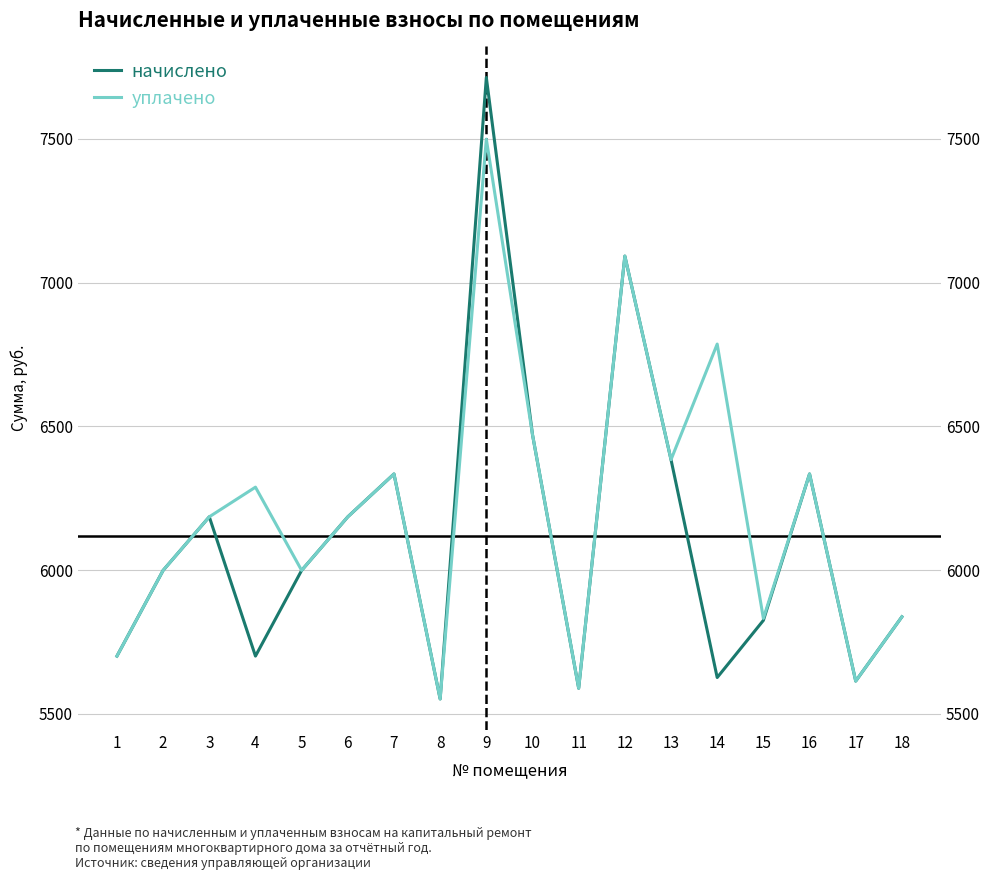

The value of уплачено at 12 is 7091.9. True or false?

True